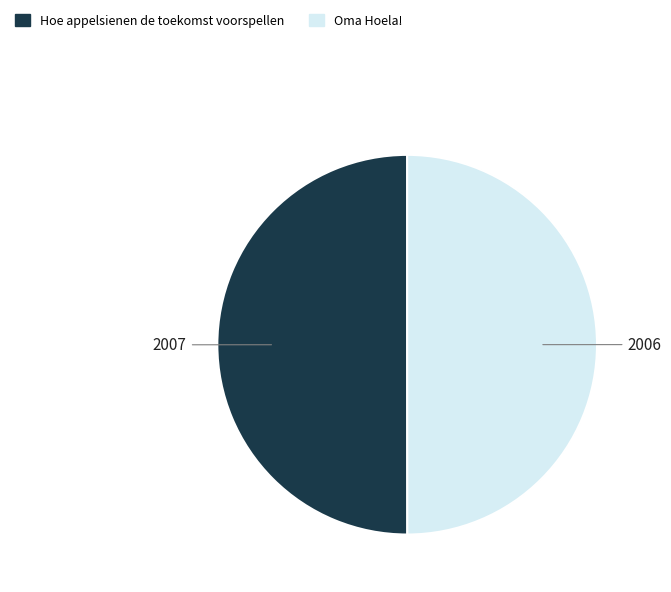

What is the ratio of the value at Oma Hoela! to the value at Hoe appelsienen de toekomst voorspellen?

1.0